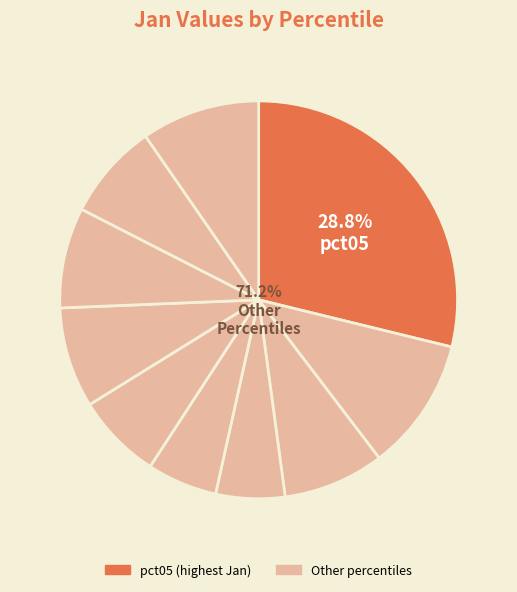

The pct25 slice represents 1% of the pie. True or false?

False